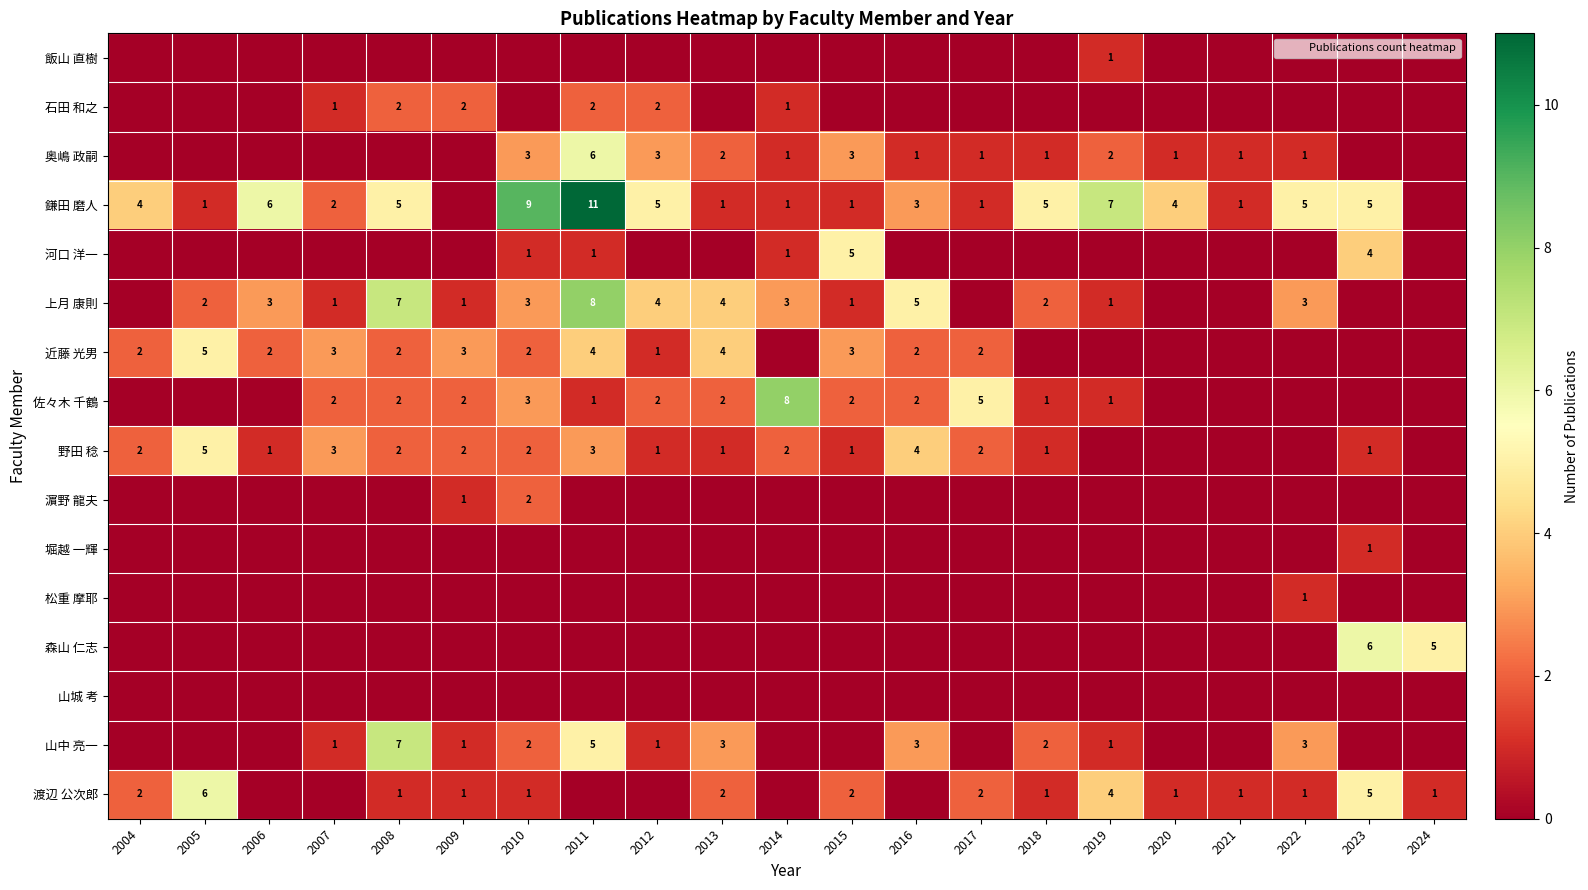

What is the total value across all series at 2020?

6